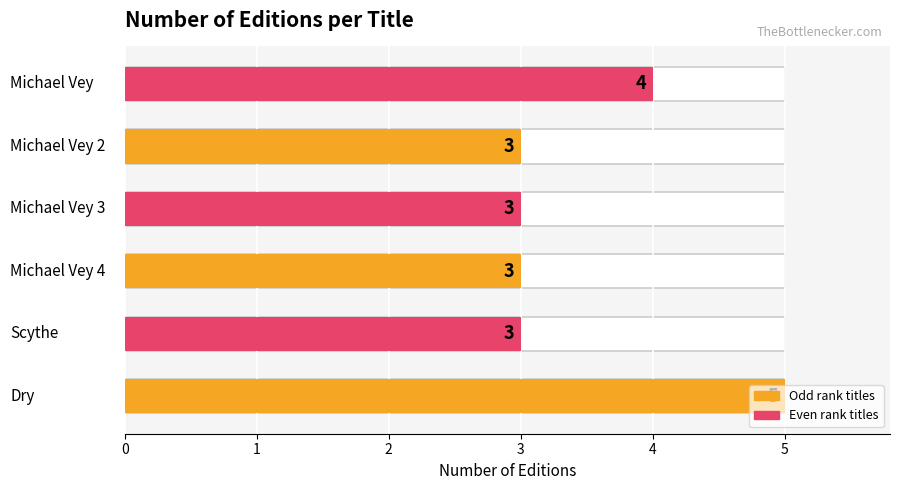

Does the chart contain stacked bars?

No